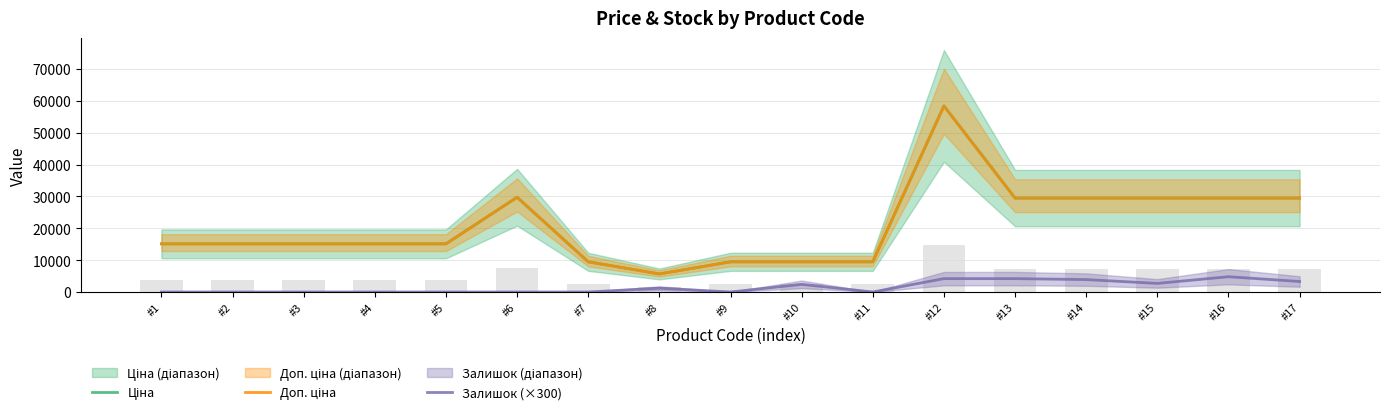

True or false: Ціна has a value of 29747.2 at #6.

True